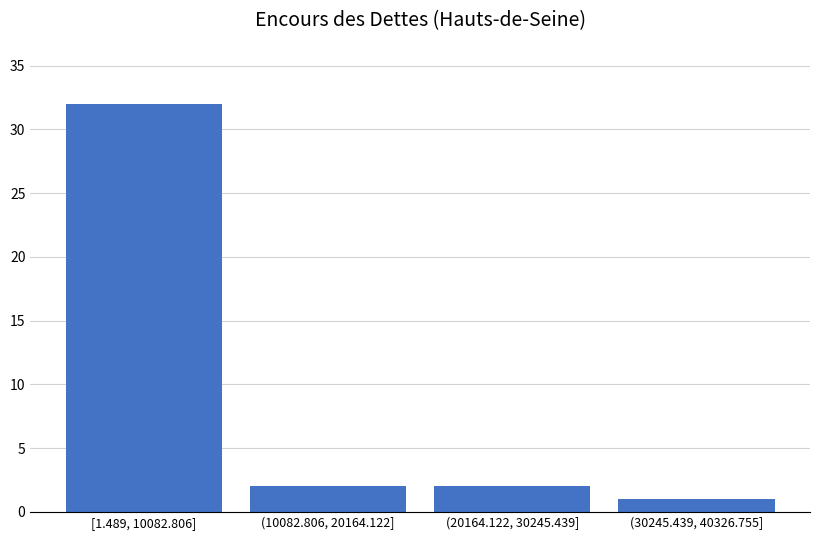

Reading right to left, list all the values displayed in this chart.

(30245.439, 40326.755]=1	(20164.122, 30245.439]=2	(10082.806, 20164.122]=2	[1.489, 10082.806]=32